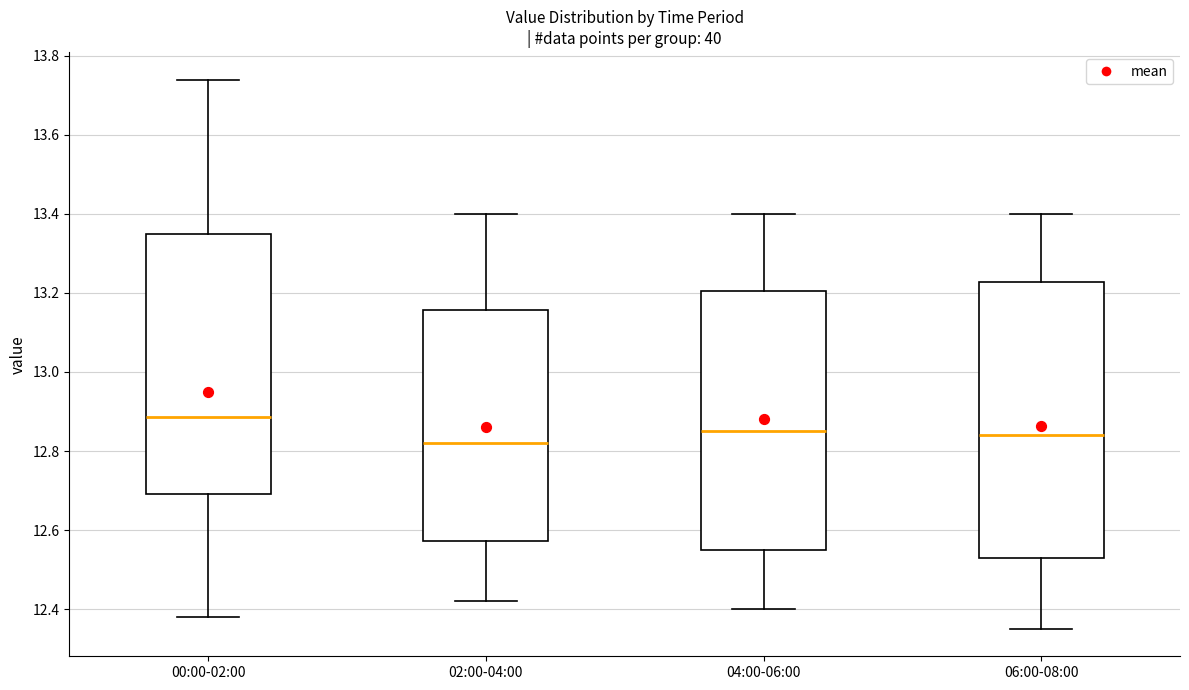

Reading left to right, transcribe this box plot: for each box, give where its median line is, the range the box spans, and where its two whiskers end, as read against the y-axis. The values are not printed on the chart, so give them approximately, as read against the axis.

00:00-02:00: median 12.88, box 12.70 to 13.36, whiskers 12.38 to 13.74
02:00-04:00: median 12.82, box 12.58 to 13.16, whiskers 12.42 to 13.40
04:00-06:00: median 12.86, box 12.56 to 13.20, whiskers 12.40 to 13.40
06:00-08:00: median 12.84, box 12.54 to 13.22, whiskers 12.36 to 13.40